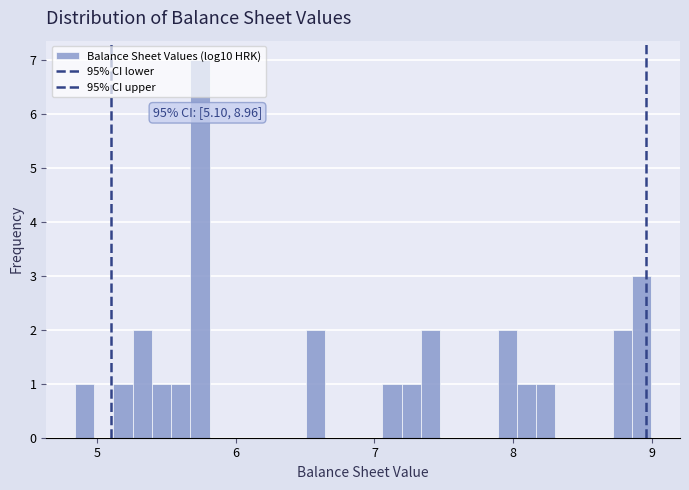

Read against the x-axis, roughly where is the centre of the tallest bar?

5.7